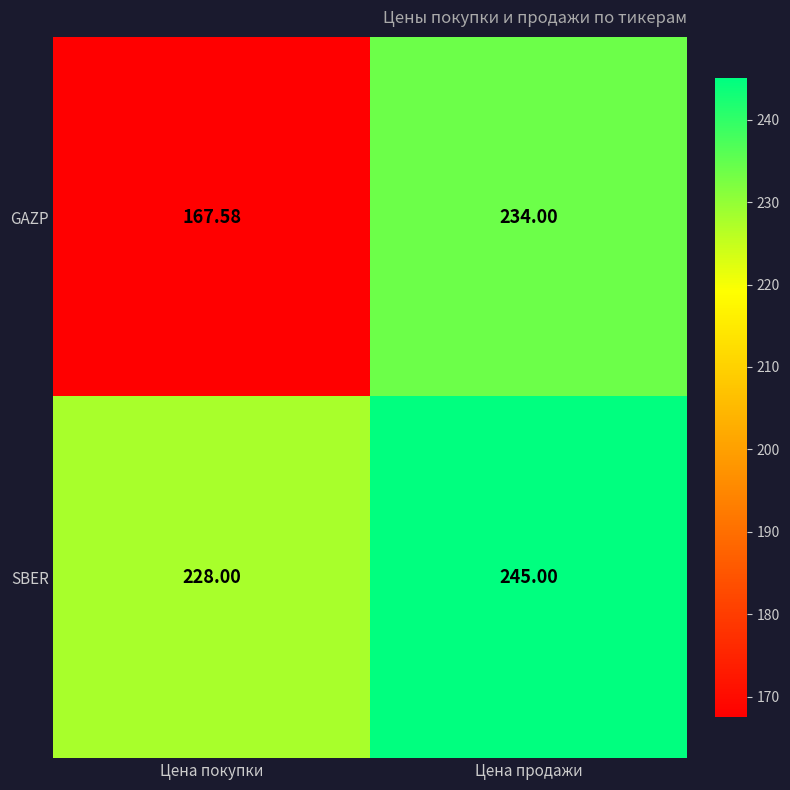

At Цена продажи, list the series in order from smallest to largest.

GAZP, SBER